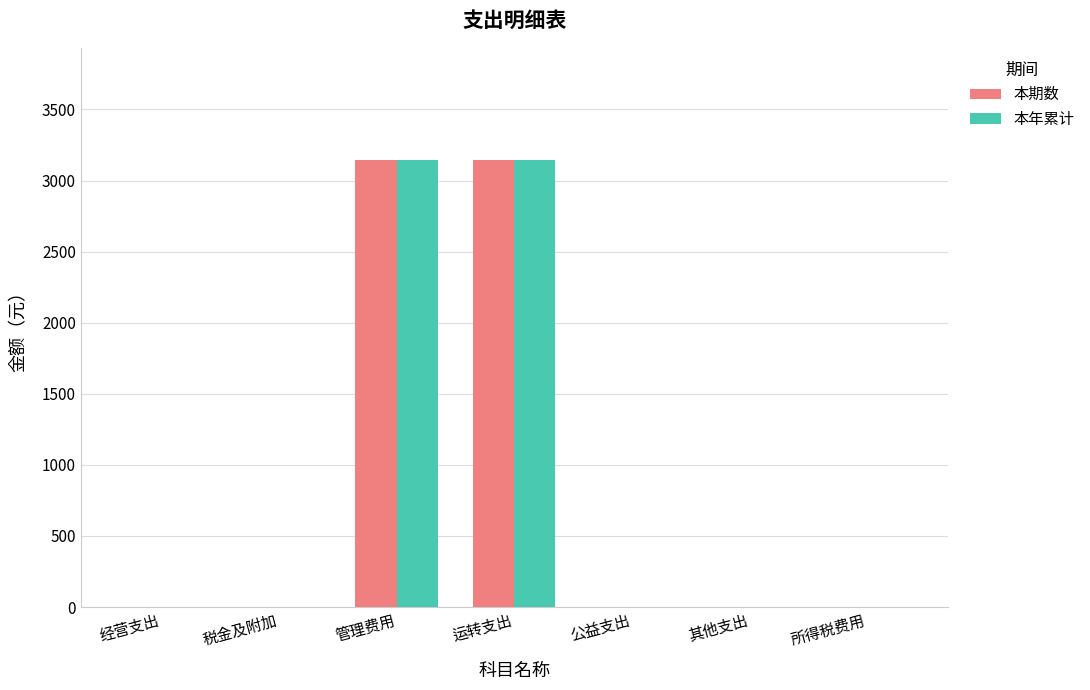

Count the number of data series in this chart.

2